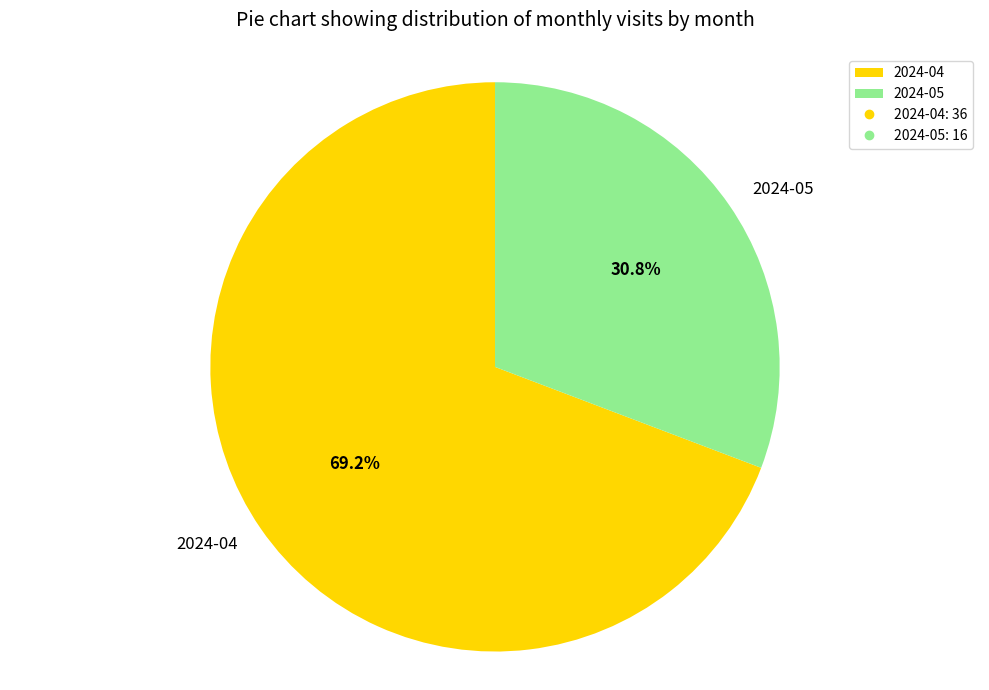

Does 2024-05 account for over 50% of the chart?

No